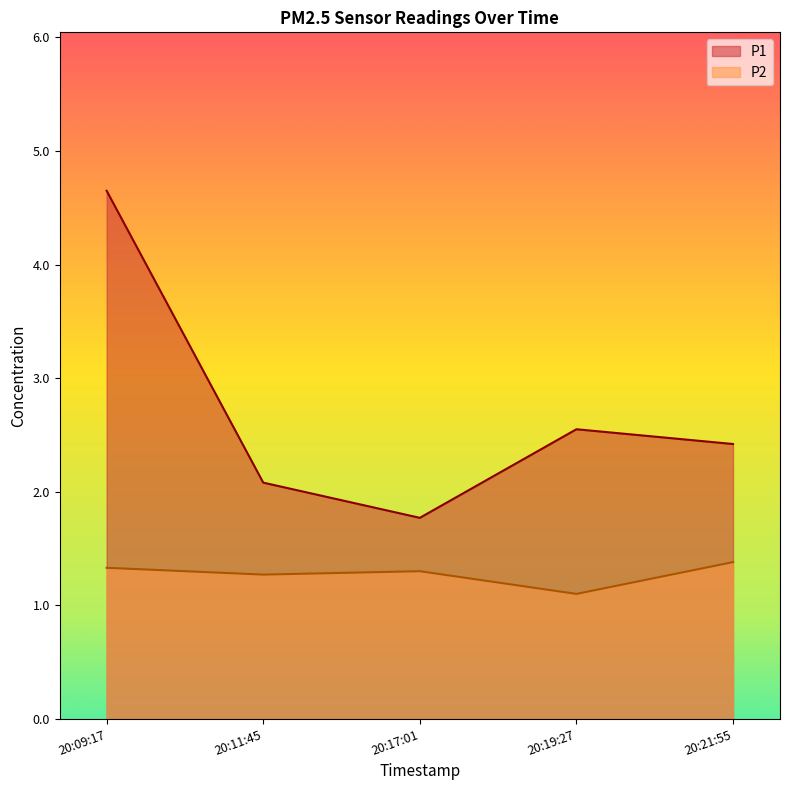

True or false: P2 and P1 cross at least once.

False